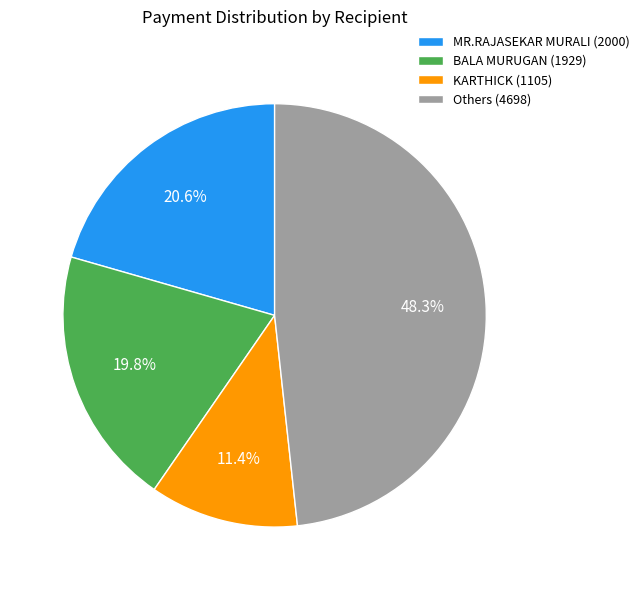

What is the largest slice in the pie chart?

Others (4698)